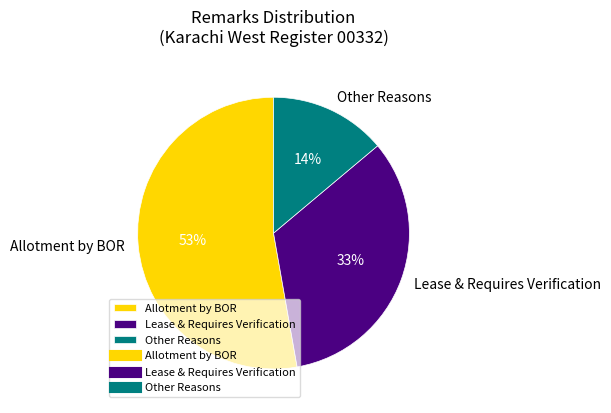

Rank the categories by value from lowest to highest.

Other Reasons, Lease & Requires Verification, Allotment by BOR